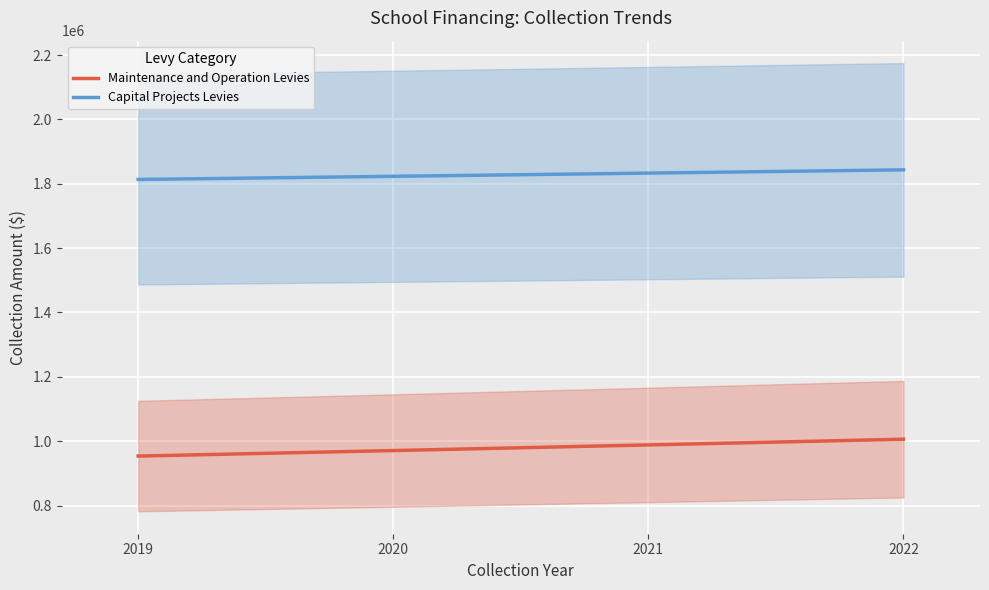

What is the value of the Maintenance and Operation Levies point at the 3rd from the left?

988350